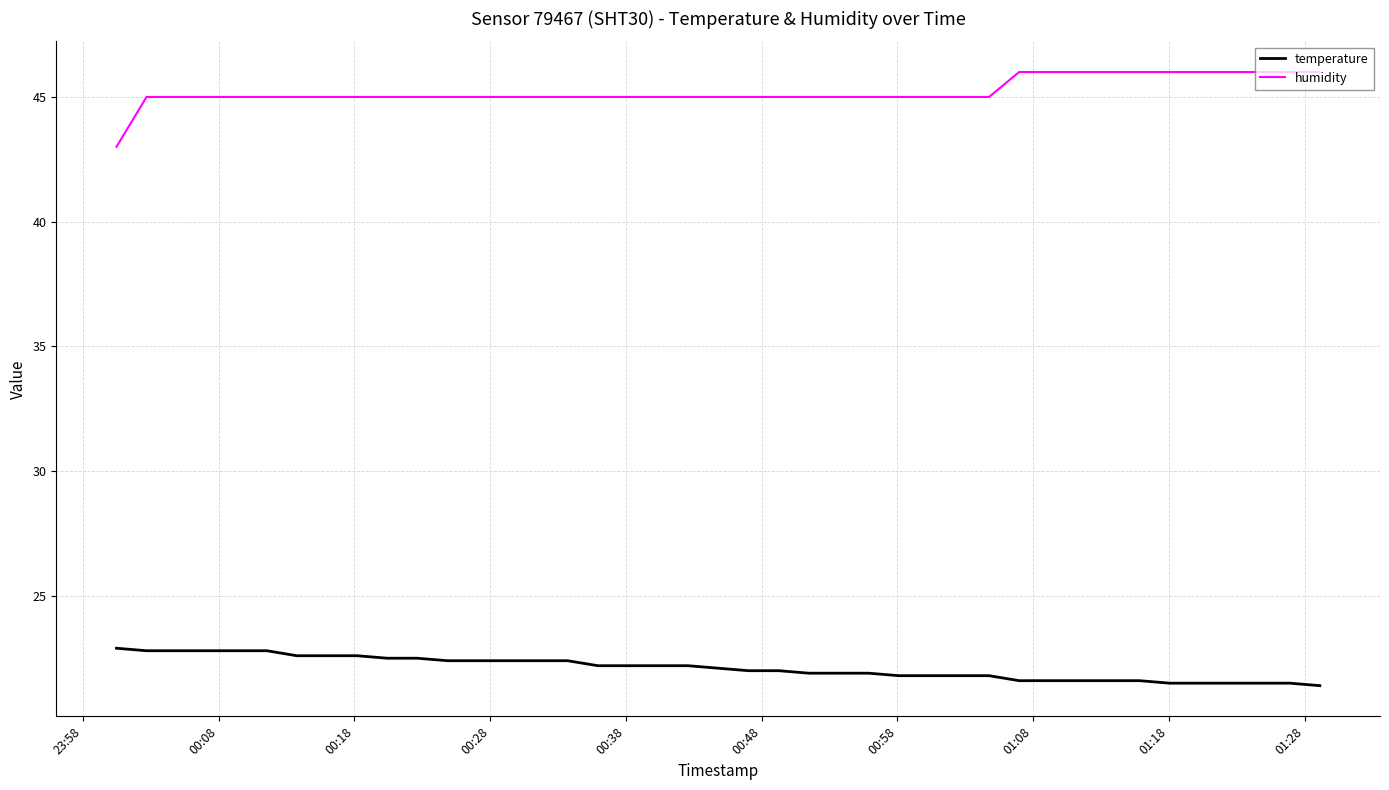

List the series in order of their overall mean, highest first.

humidity, temperature